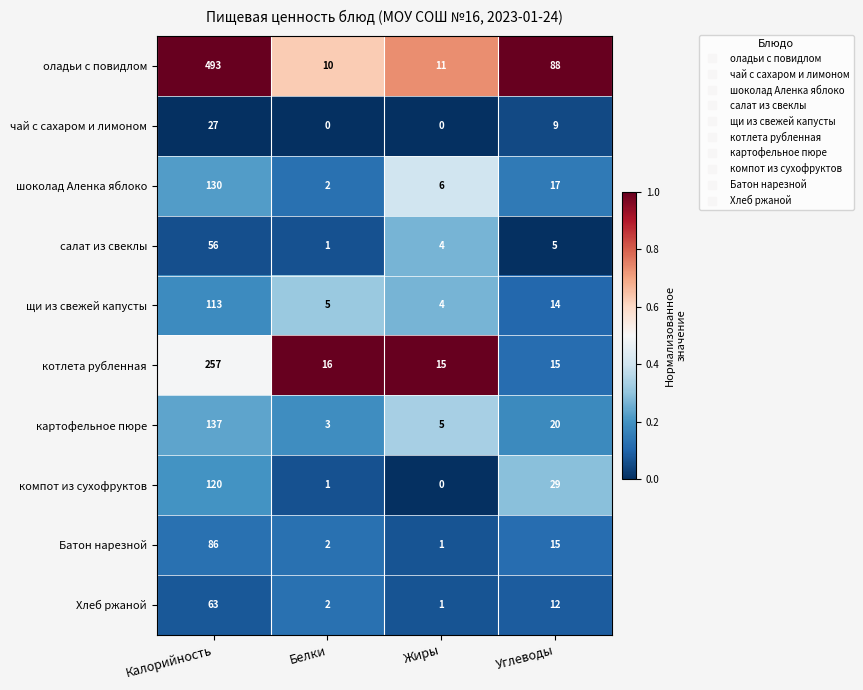

Between Жиры and Углеводы, which series saw the biggest shift?

оладьи с повидлом